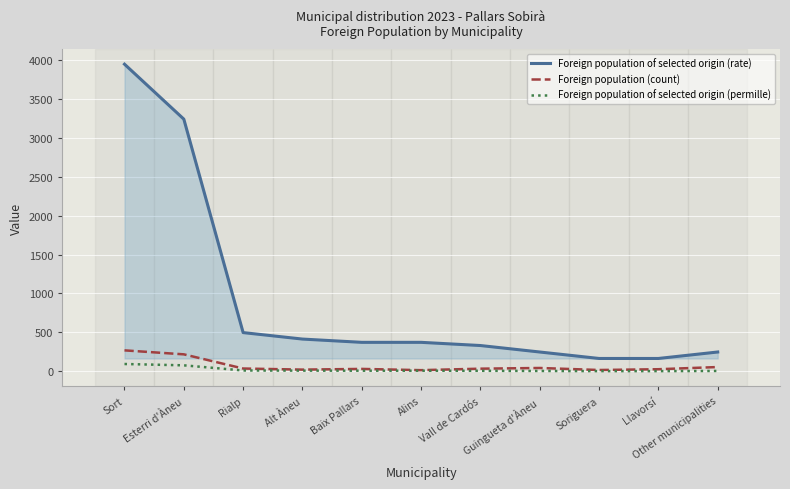

At which category is the sum across all series the highest?

Sort